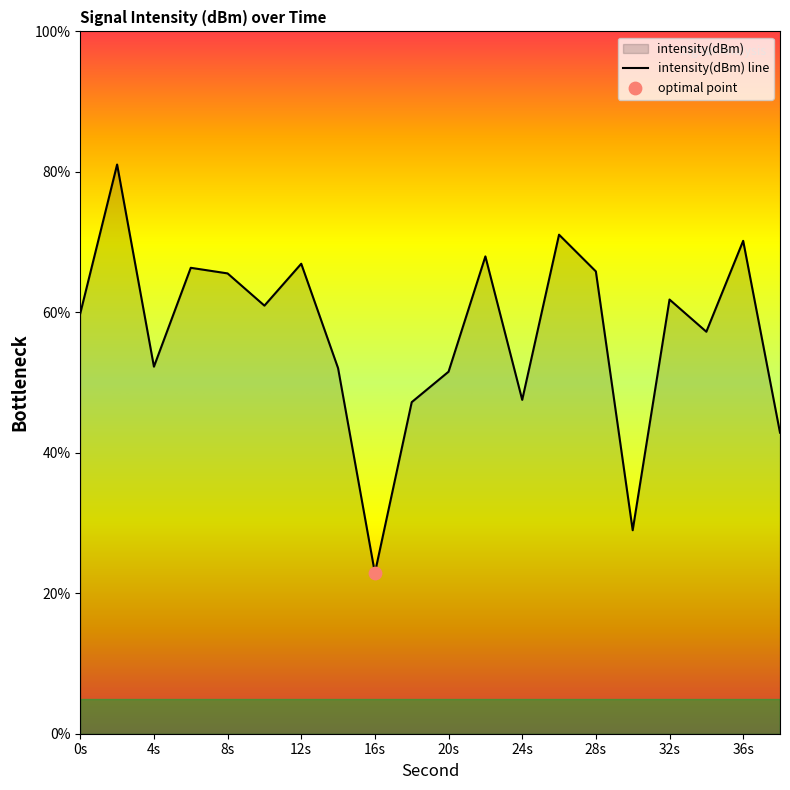

Between 16s and 12s, which is larger?

12s